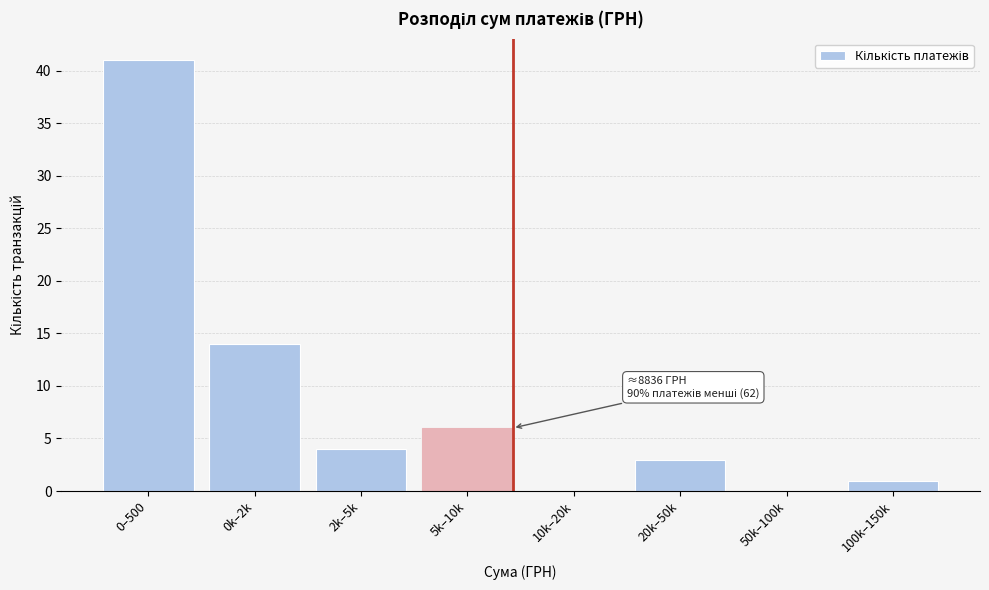

Reading right to left, transcribe all the data shown in this chart.

100k–150k=1	50k–100k=0	20k–50k=3	10k–20k=0	5k–10k=6	2k–5k=4	0k–2k=14	0–500=41